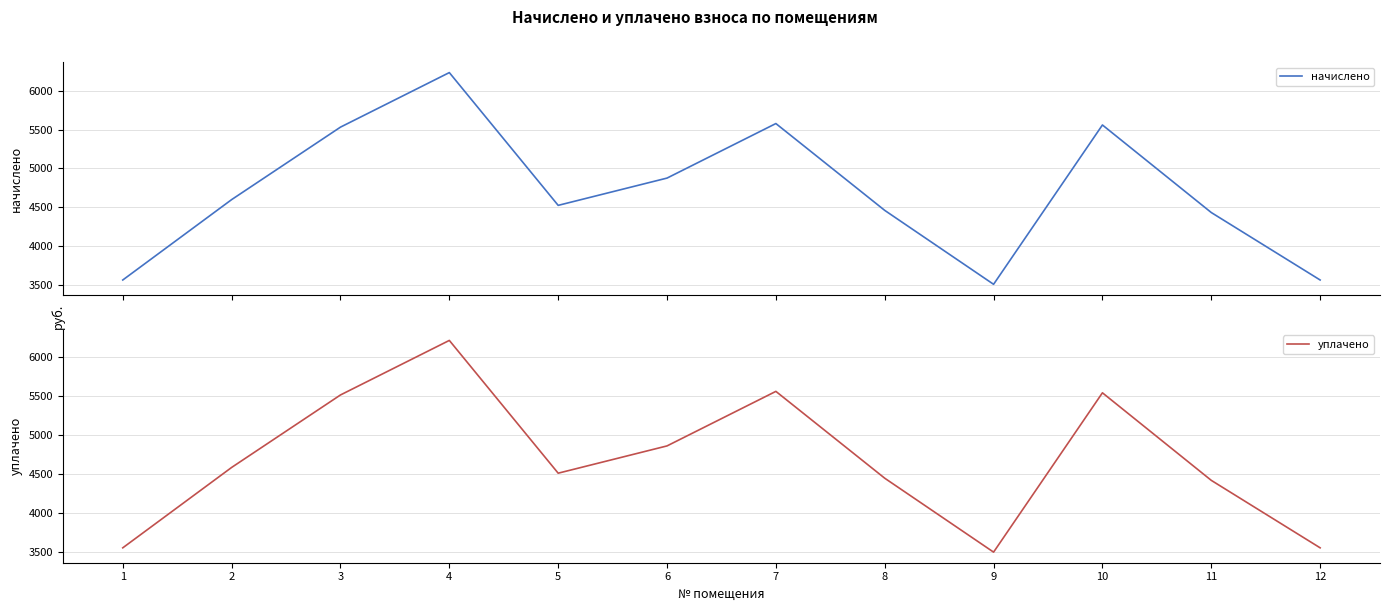

Which series has the largest range (max minus min)?

начислено